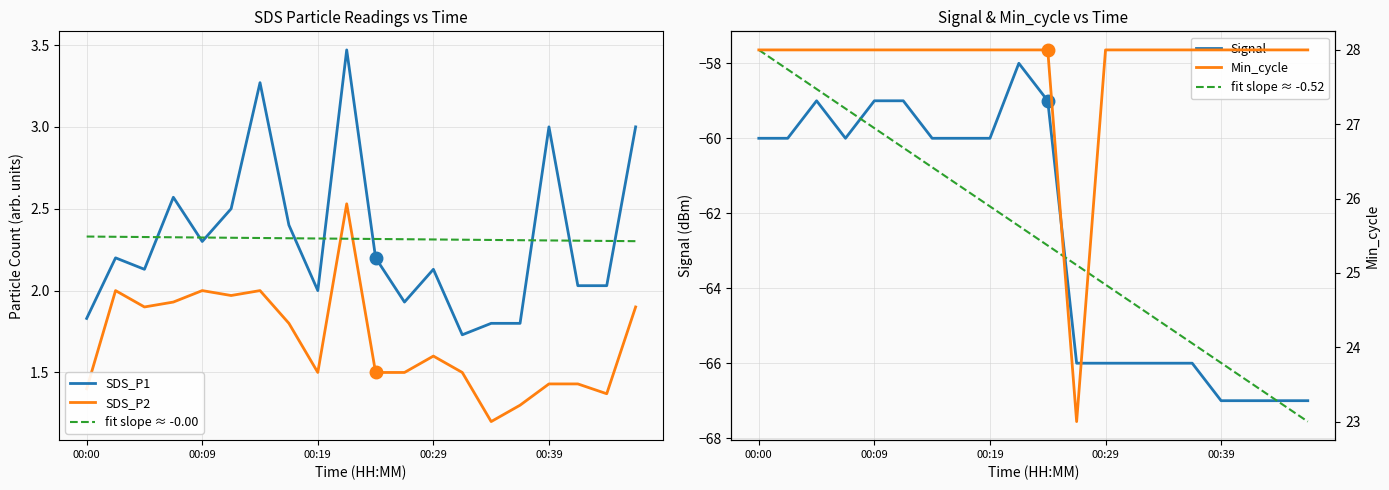

True or false: fit slope ≈ -0.00 and SDS_P1 intersect in this chart.

True